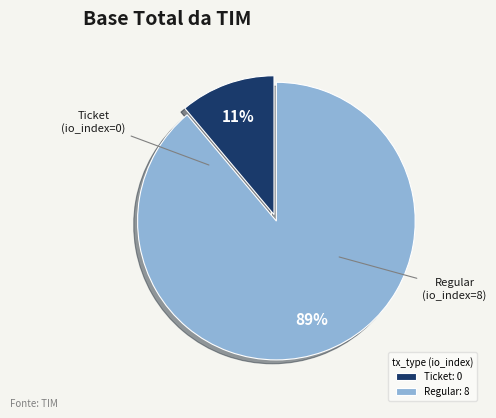

True or false: Ticket: 0 accounts for 11% of the total.

True